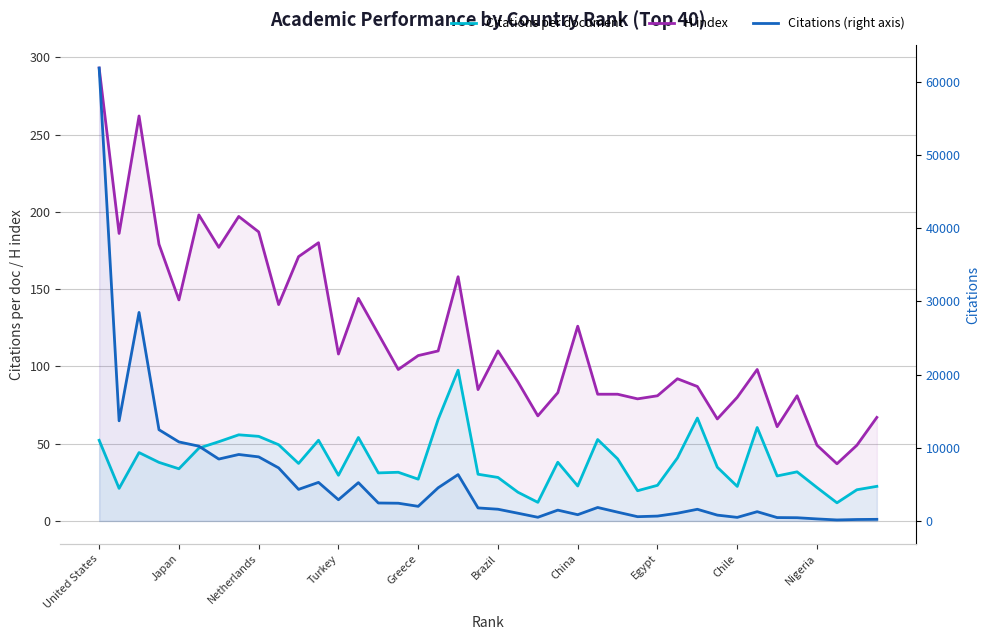

Reading left to right, what are all the values shown in this chart?

Citations per document: 52.2	21.1	44.2	37.9	33.8	47.1	51.3	55.7	54.8	49.3	37.2	52.2	29.6	54.0	31.1	31.5	27.0	65.7	97.5	30.2	28.2	18.6	12.1	38.0	22.6	52.7	40.2	19.6	23.1	40.8	66.6	34.8	22.4	60.5	29.1	31.8	21.6	11.8	20.2	22.4
H index: 293.0	186.0	262.0	179.0	143.0	198.0	177.0	197.0	187.0	140.0	171.0	180.0	108.0	144.0	121.0	98.0	107.0	110.0	158.0	85.0	110.0	90.0	68.0	83.0	126.0	82.0	82.0	79.0	81.0	92.0	87.0	66.0	80.0	98.0	61.0	81.0	49.0	37.0	49.0	67.0
Citations (right axis): 61893.0	13688.0	28497.0	12471.0	10802.0	10223.0	8461.0	9086.0	8760.0	7253.0	4318.0	5275.0	2899.0	5239.0	2457.0	2426.0	2001.0	4535.0	6340.0	1784.0	1605.0	1061.0	506.0	1482.0	860.0	1844.0	1206.0	587.0	669.0	1060.0	1598.0	800.0	492.0	1270.0	466.0	445.0	281.0	141.0	202.0	224.0